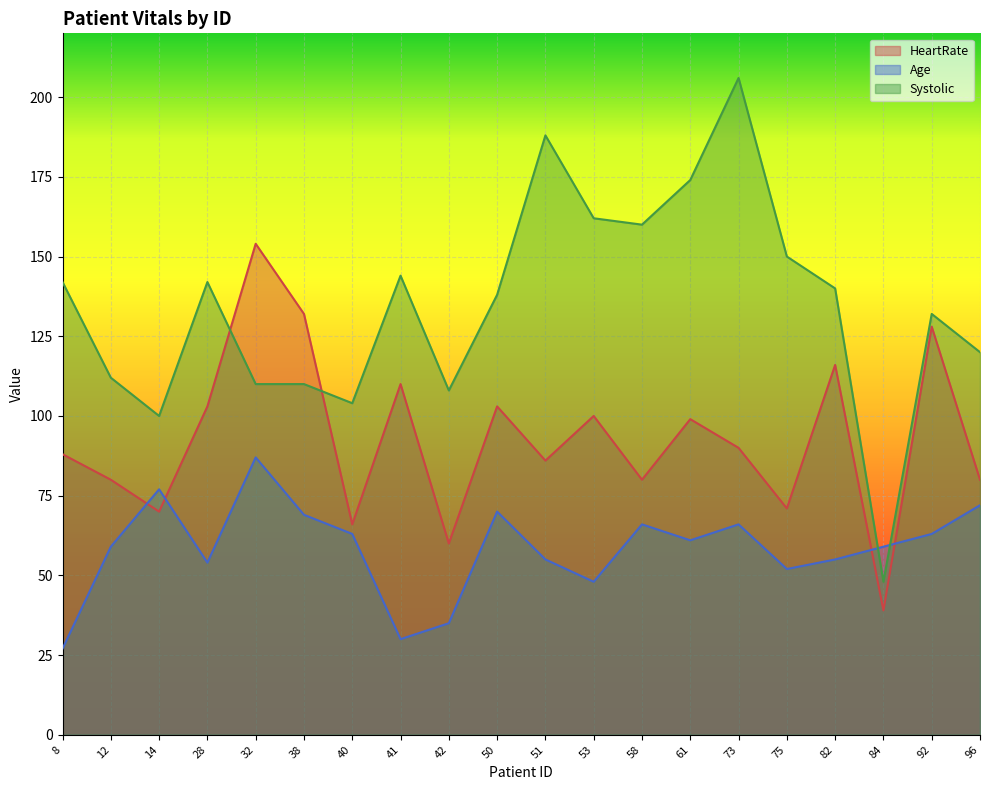

Between 53 and 42, which is larger?

53